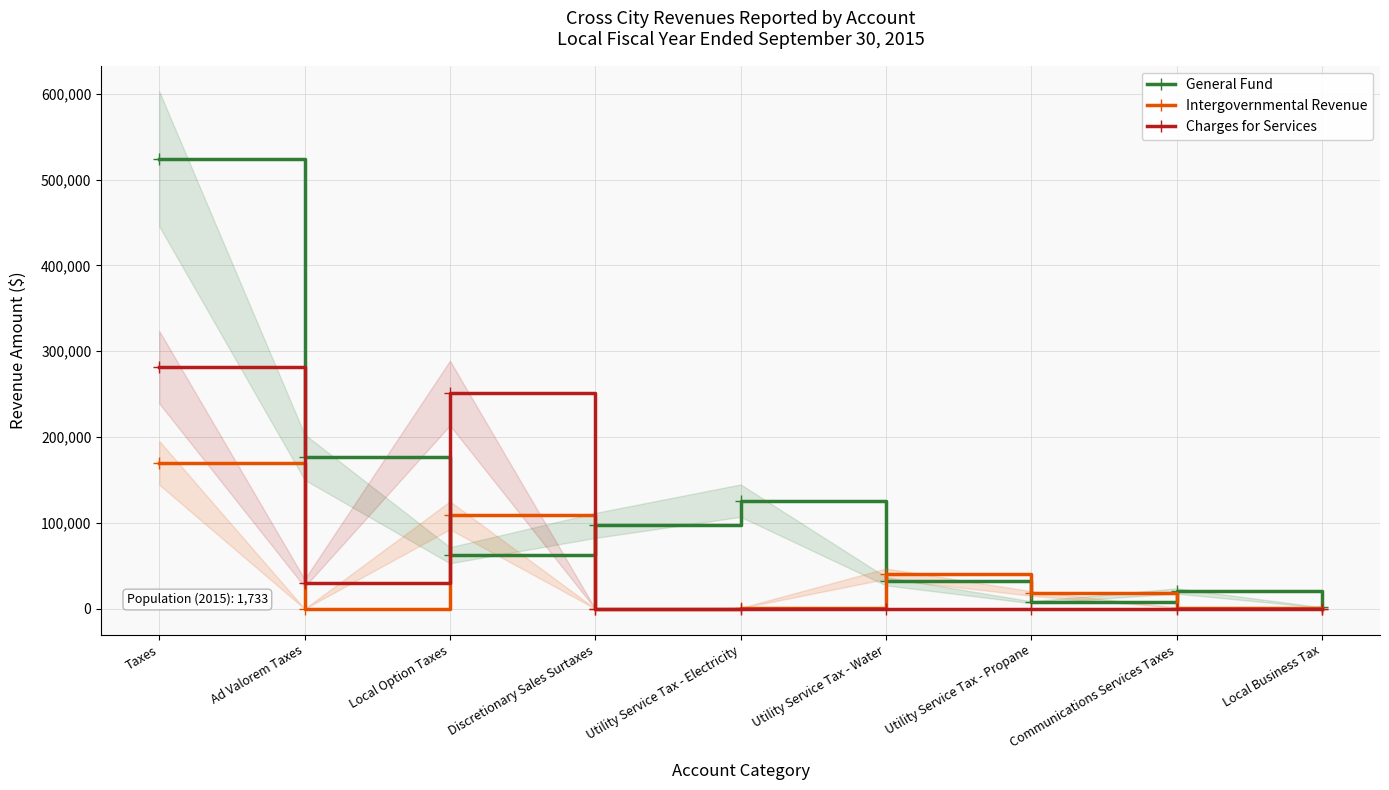

What is the maximum value for General Fund?

524027